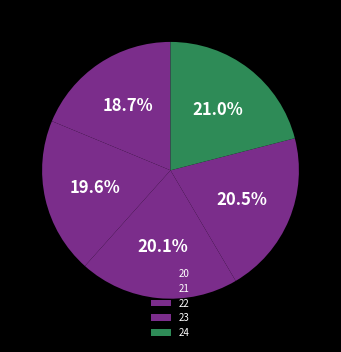

Which category has the smallest portion of the pie?

20